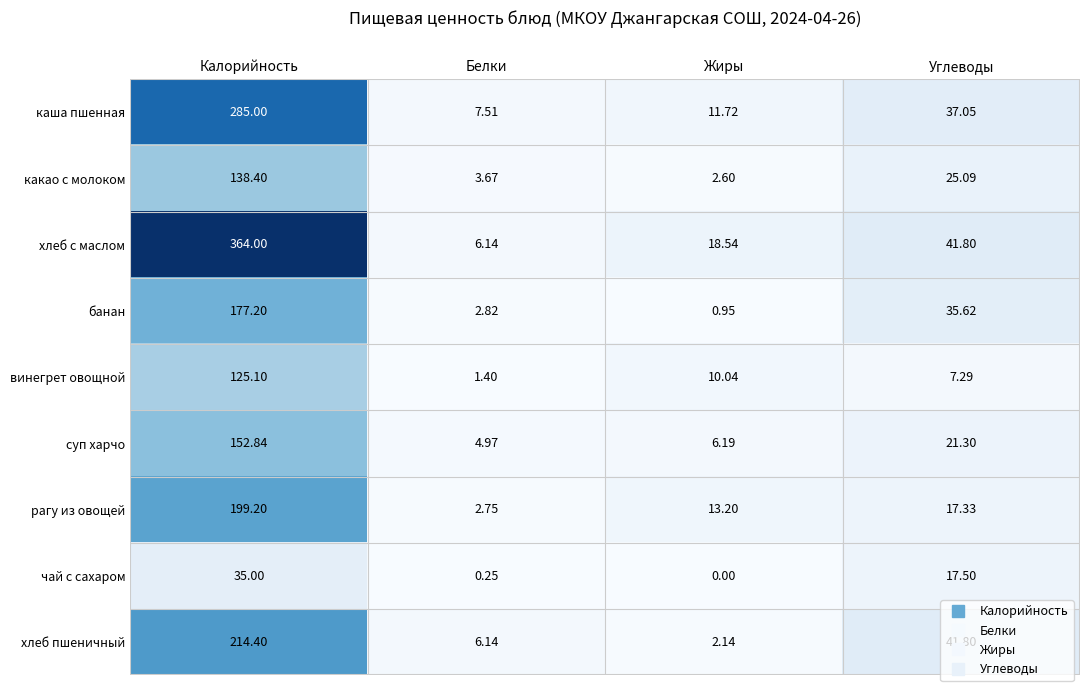

At which category is the sum across all series the highest?

Калорийность